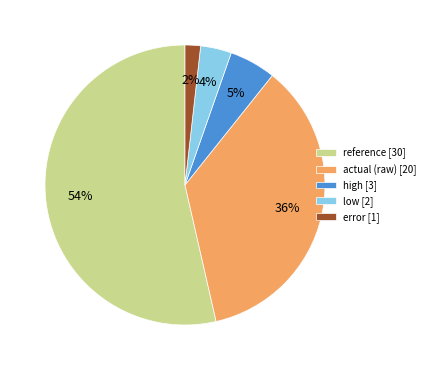

Combined, do high [3] and low [2] account for over 50%?

No